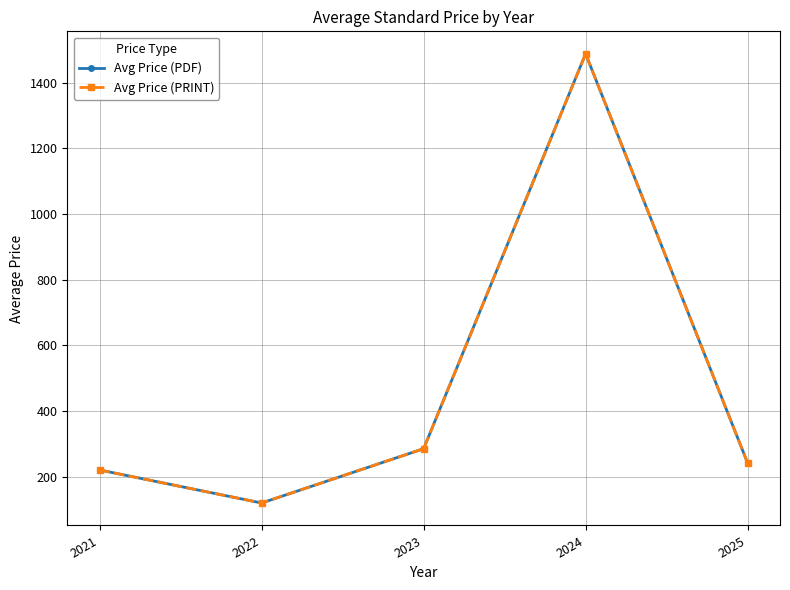

What is the greatest value displayed?

1487.9